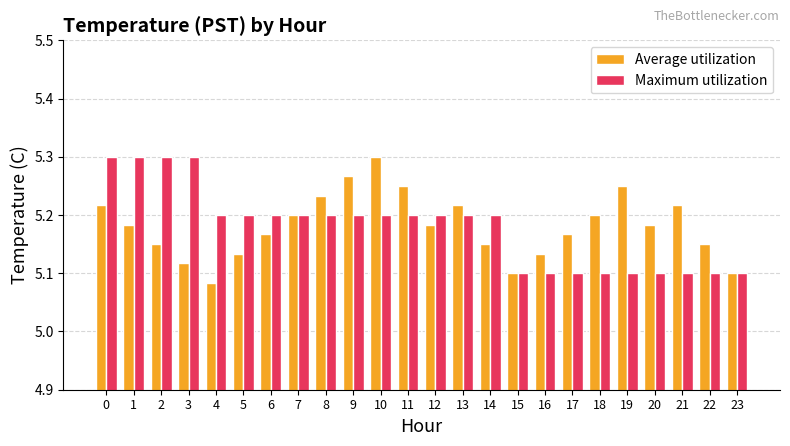

What are all the series names shown in the legend?

Average utilization, Maximum utilization